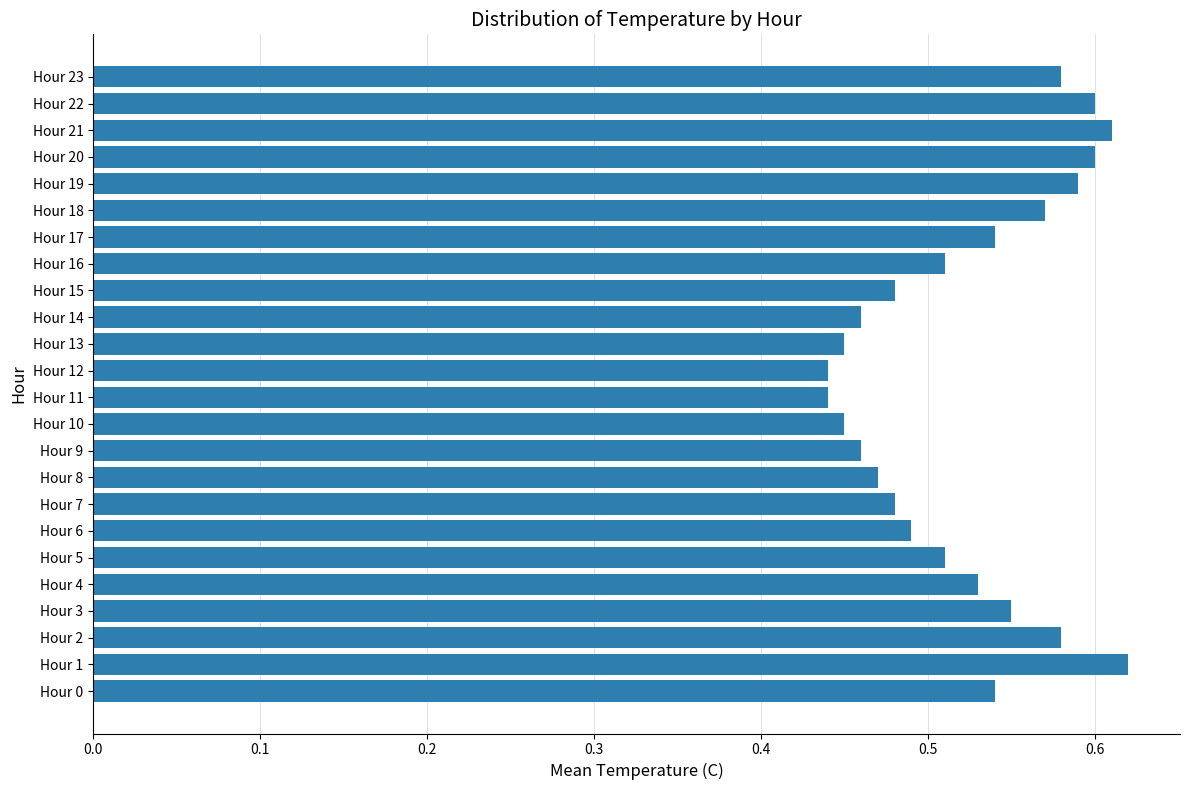

Which has a higher value, Hour 3 or Hour 12?

Hour 3